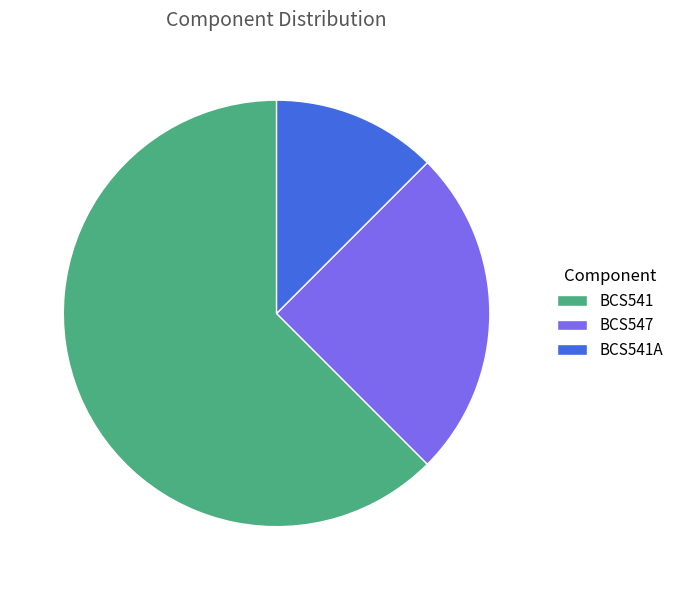

Is the sum of BCS541 and BCS541A greater than half?

Yes